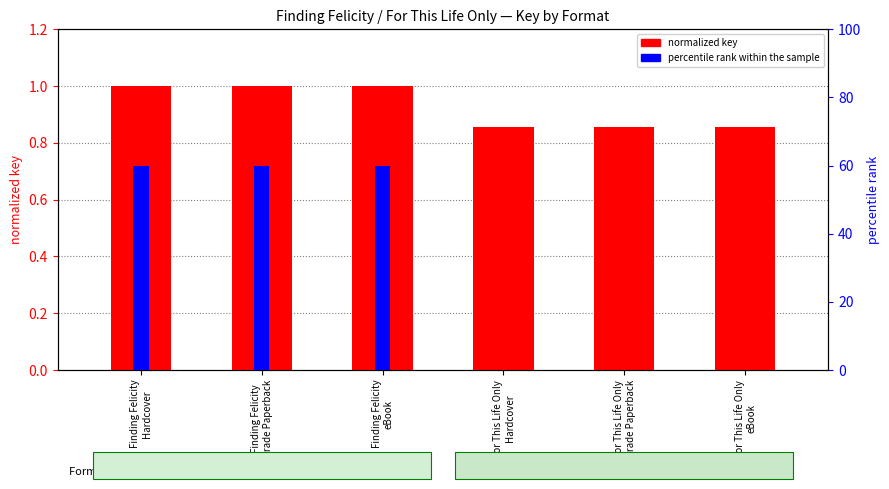

List the labels in order of normalized key value, largest first.

Finding Felicity
Hardcover, Finding Felicity
Trade Paperback, Finding Felicity
eBook, For This Life Only
Hardcover, For This Life Only
Trade Paperback, For This Life Only
eBook